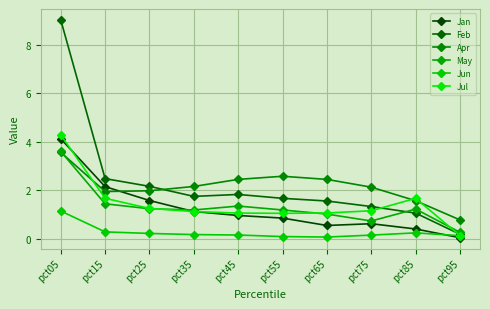

Which series has the largest total across all categories?

Feb